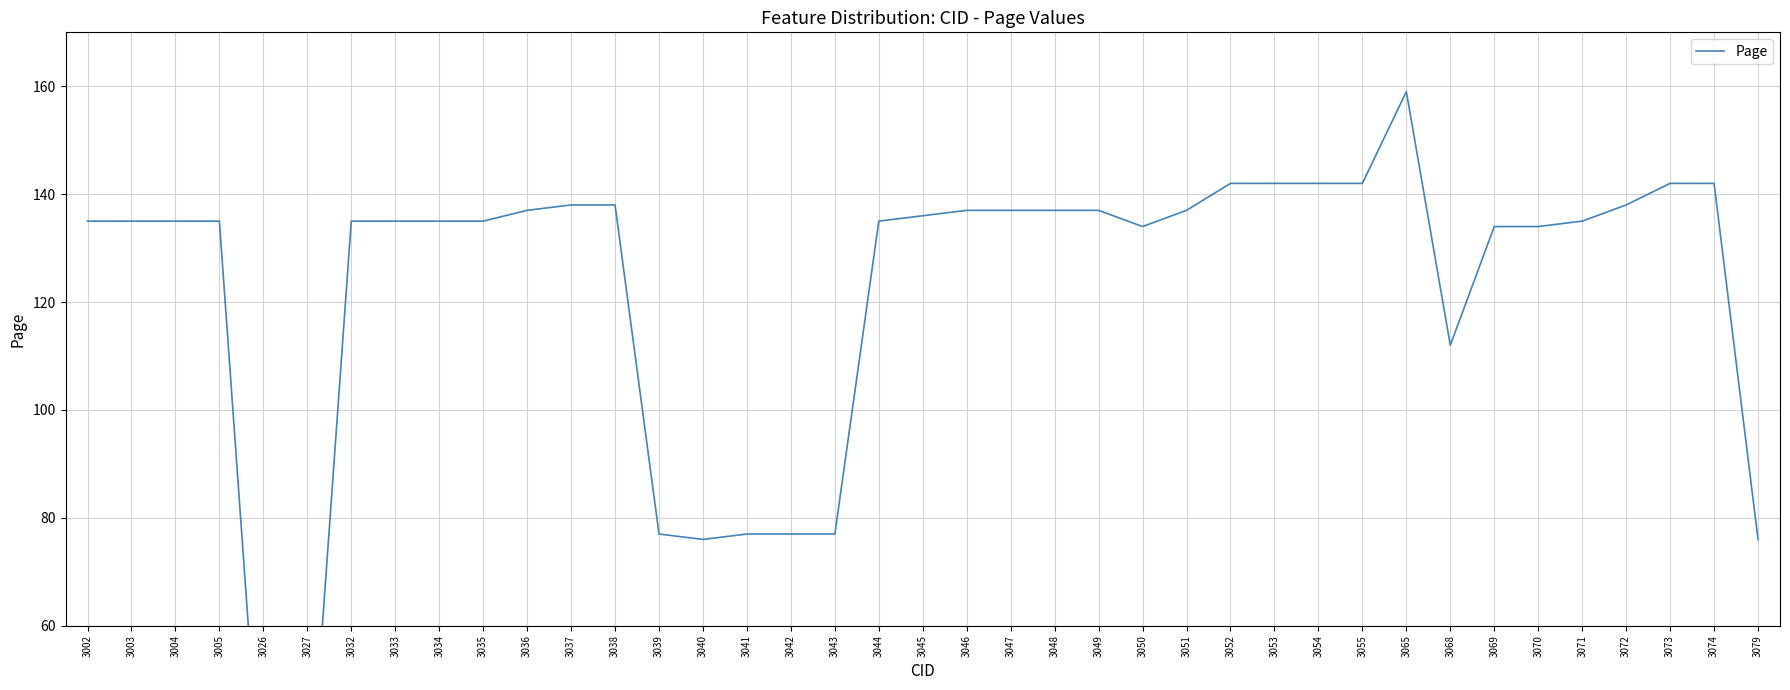

Reading left to right, what are all the values shown in this chart?

3002=135	3003=135	3004=135	3005=135	3026=21	3027=21	3032=135	3033=135	3034=135	3035=135	3036=137	3037=138	3038=138	3039=77	3040=76	3041=77	3042=77	3043=77	3044=135	3045=136	3046=137	3047=137	3048=137	3049=137	3050=134	3051=137	3052=142	3053=142	3054=142	3055=142	3065=159	3068=112	3069=134	3070=134	3071=135	3072=138	3073=142	3074=142	3079=76